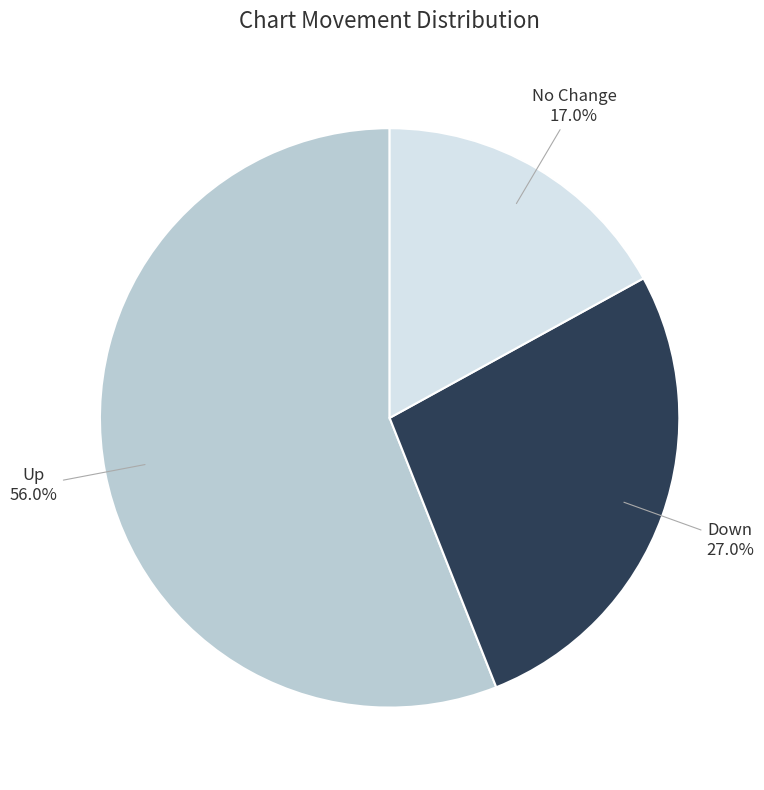

Is there a majority slice in this chart?

Yes